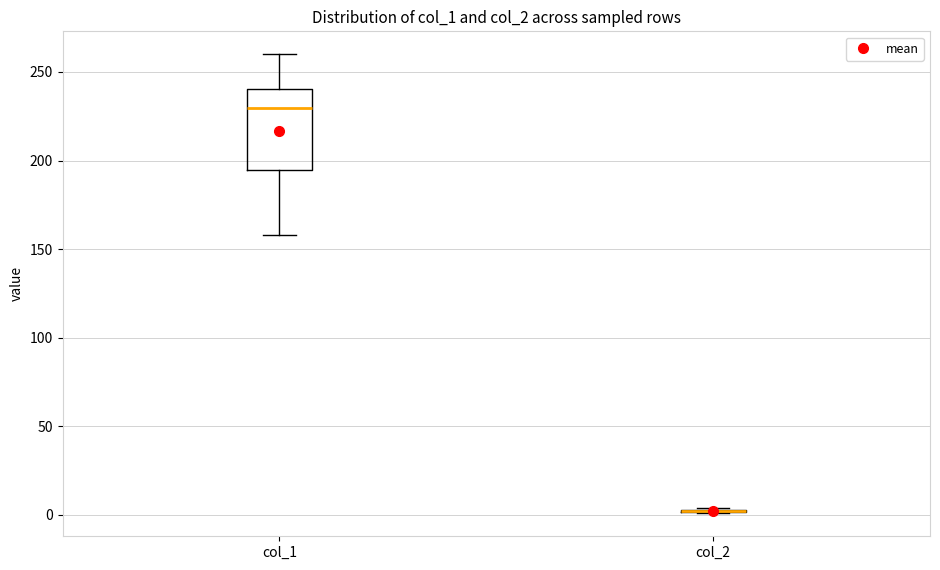

Reading left to right, transcribe this box plot: for each box, give where its median line is, the range the box spans, and where its two whiskers end, as read against the y-axis. The values are not printed on the chart, so give them approximately, as read against the axis.

col_1: median 230, box 195 to 240, whiskers 160 to 260
col_2: box collapsed to a line at 0, whiskers 0 to 5